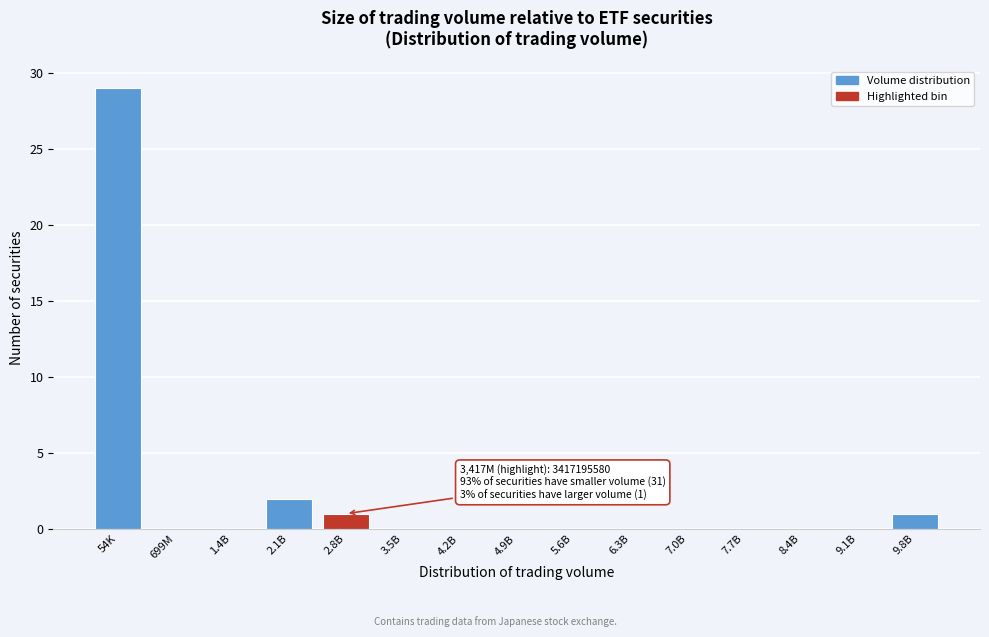

Reading left to right, transcribe all the data shown in this chart.

54K=29	699M=0	1.4B=0	2.1B=2	2.8B=1	3.5B=0	4.2B=0	4.9B=0	5.6B=0	6.3B=0	7.0B=0	7.7B=0	8.4B=0	9.1B=0	9.8B=1